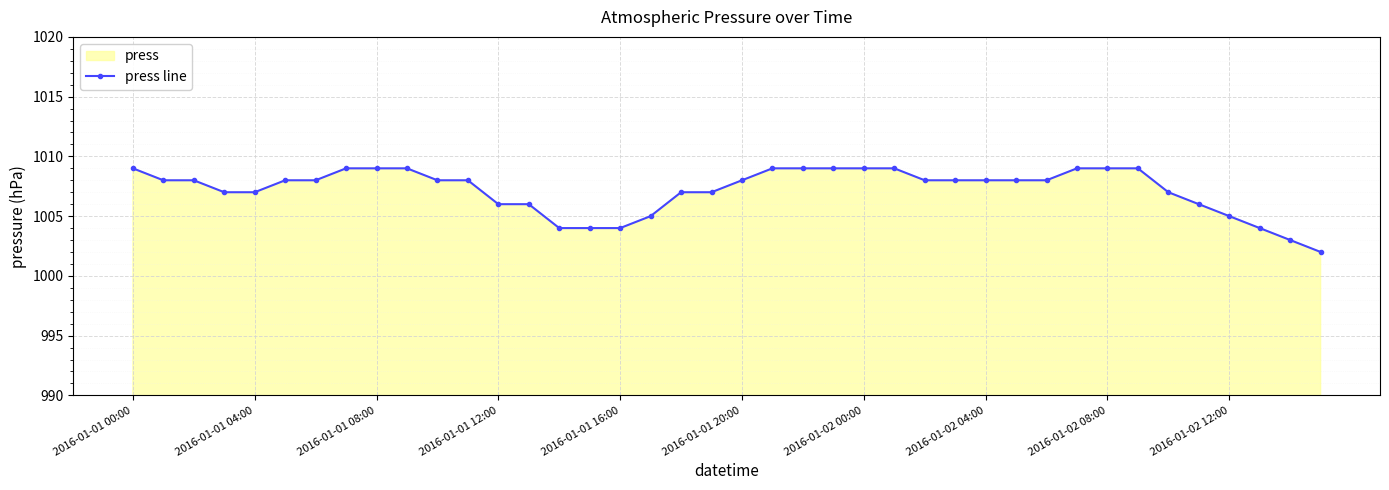

What is the difference between the second highest and second lowest values?

6